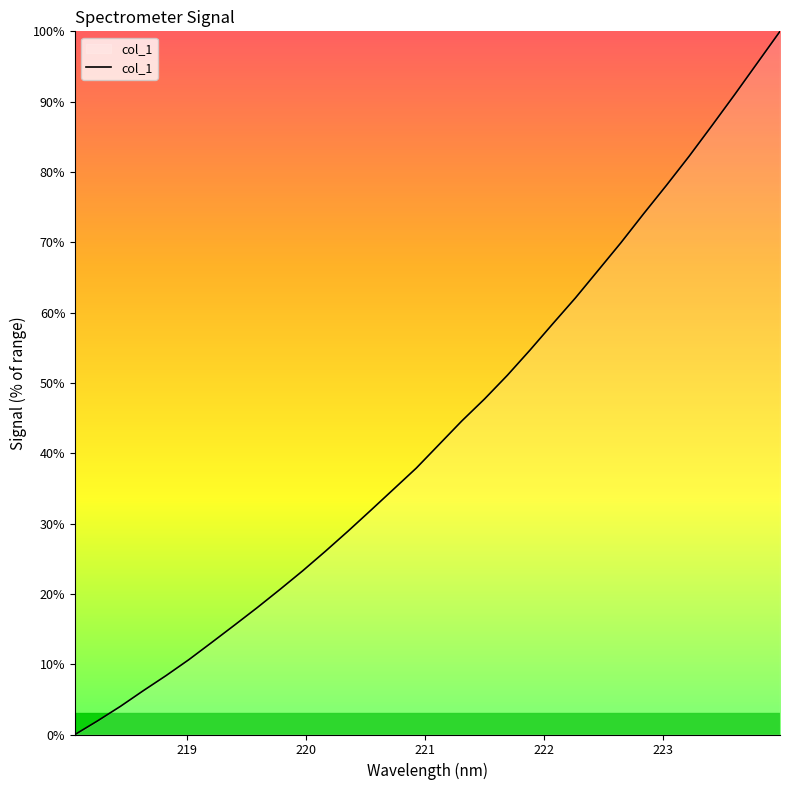

What is the greatest value displayed?

100.0